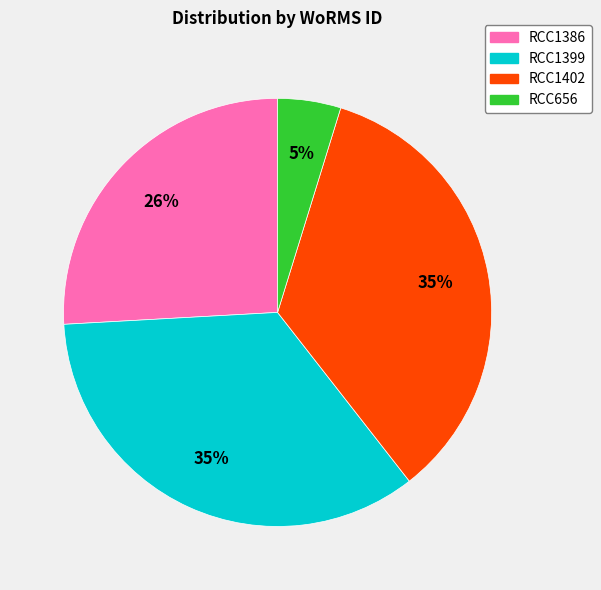

To the nearest percent, what portion does RCC1386 represent?

26%